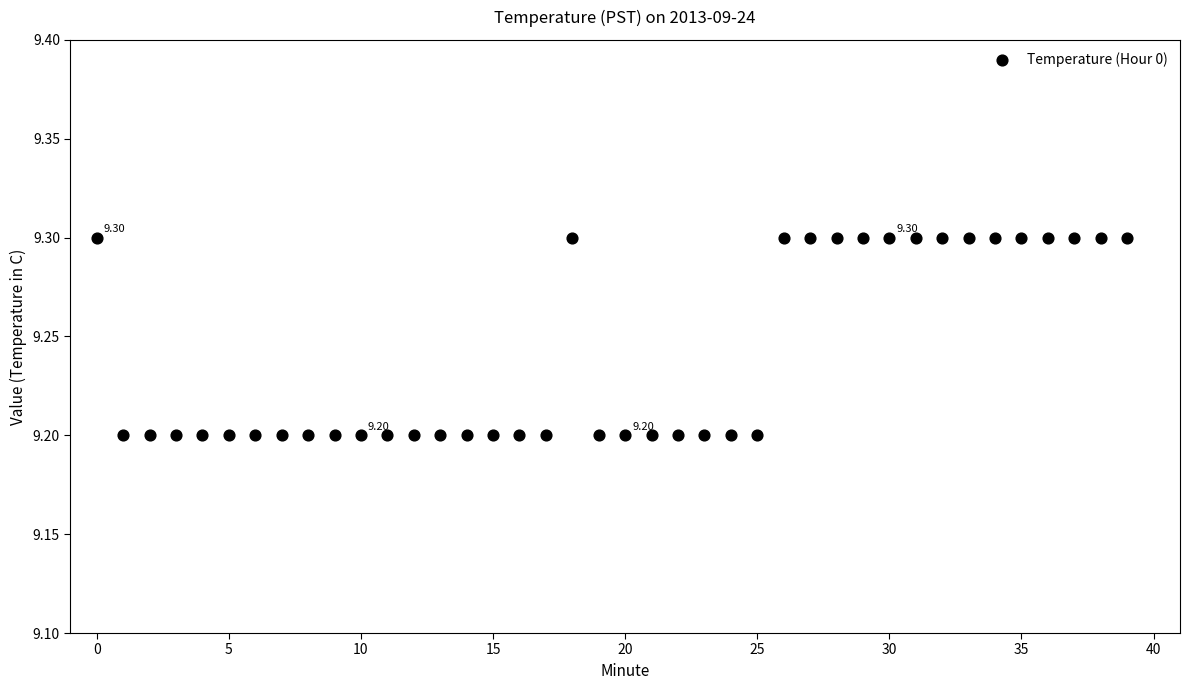

Count the number of points in this scatter plot.

40